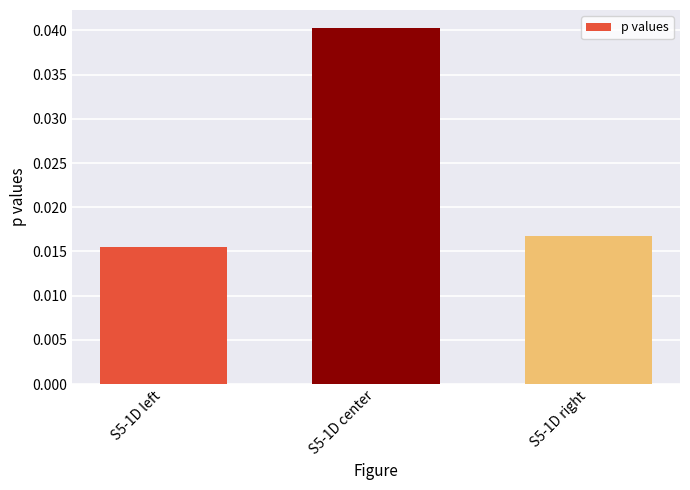

At which category does the chart reach its peak across all series?

S5-1D center